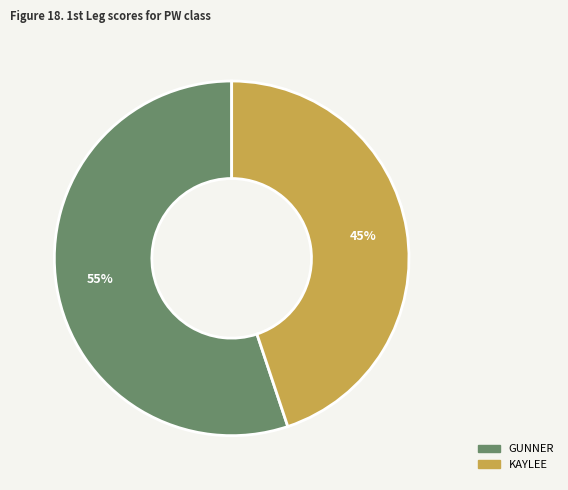

Rank the categories by value from lowest to highest.

KAYLEE, GUNNER